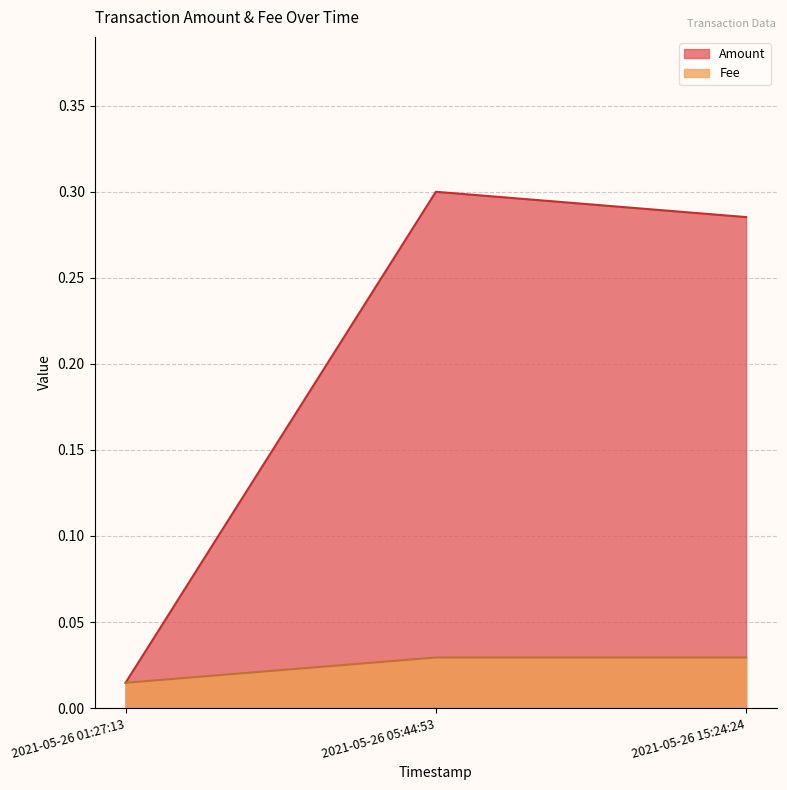

At which category is the sum across all series the highest?

2021-05-26 05:44:53